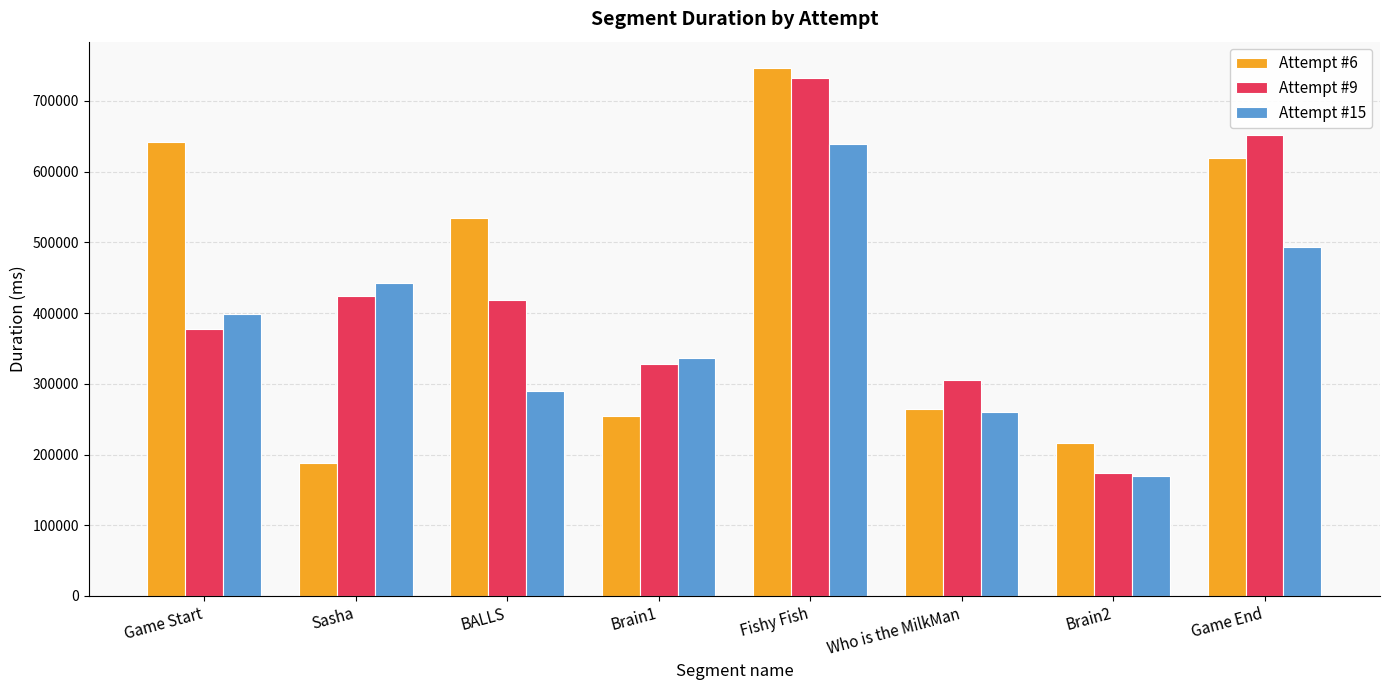

At which category is the sum across all series the highest?

Fishy Fish